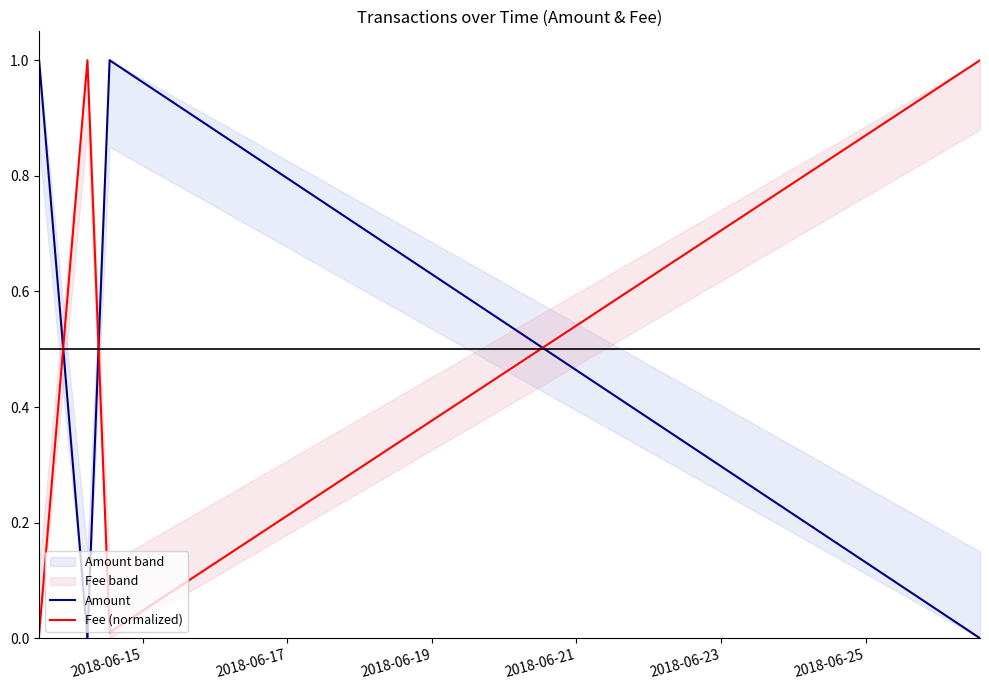

In Fee (normalized), how many points are higher than both neighbors (excluding endpoints)?

1